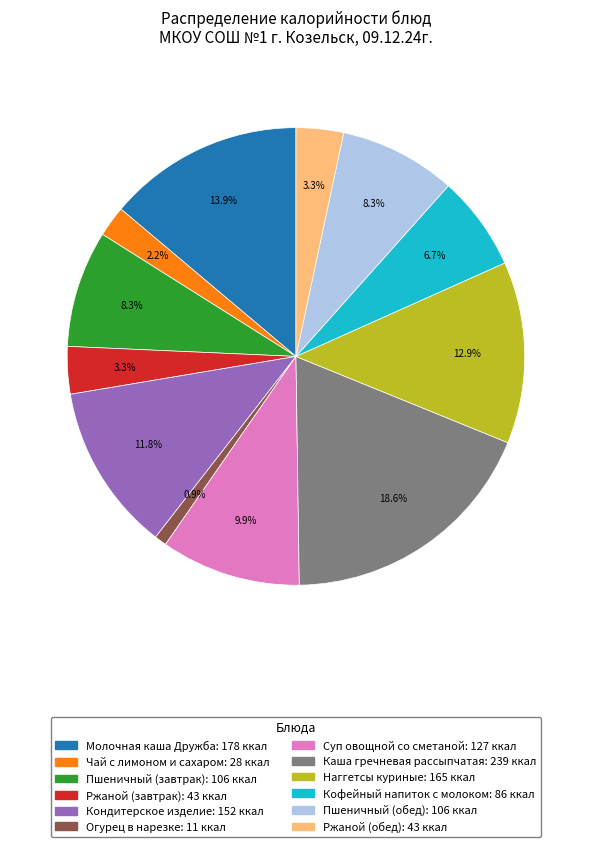

What percentage is the Ржаной (завтрак) slice, to the nearest percent?

3%